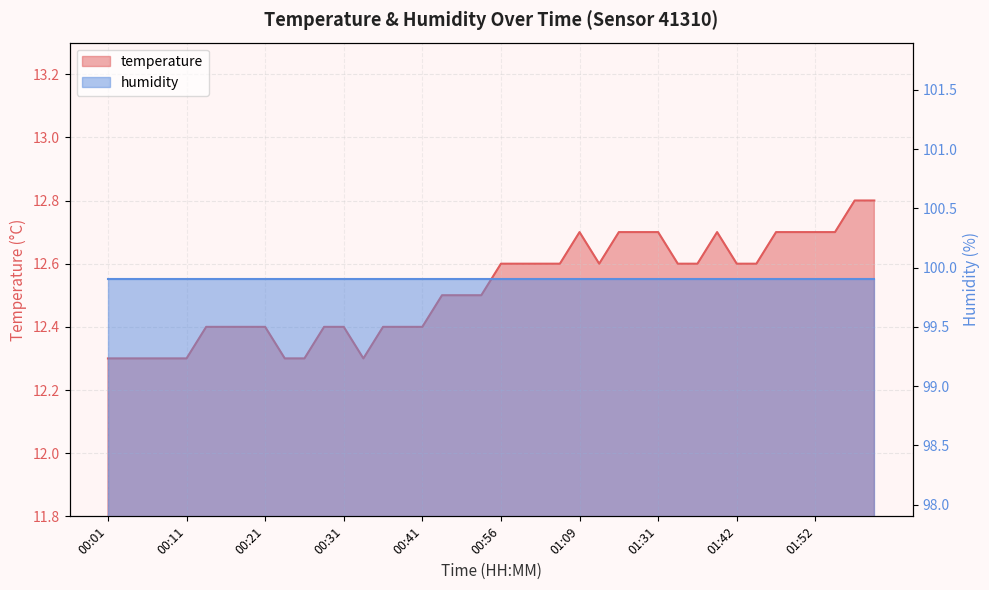

What is the label of the 39th point from the left?

01:57